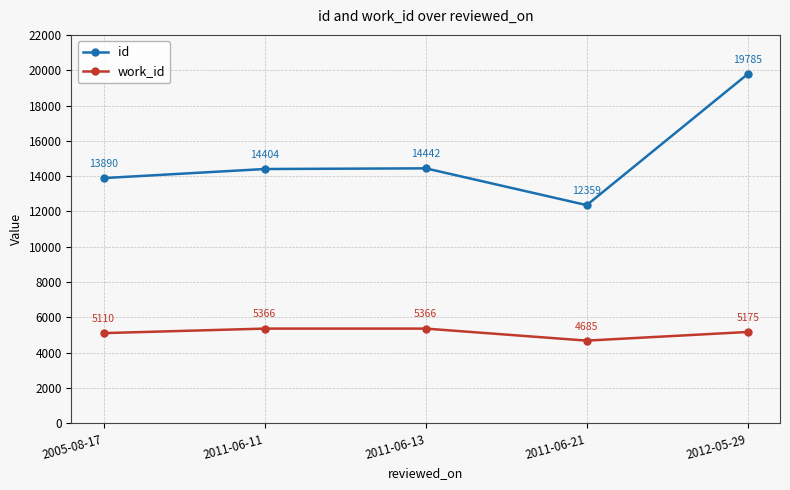

Does the chart display data point markers on the line(s)?

Yes